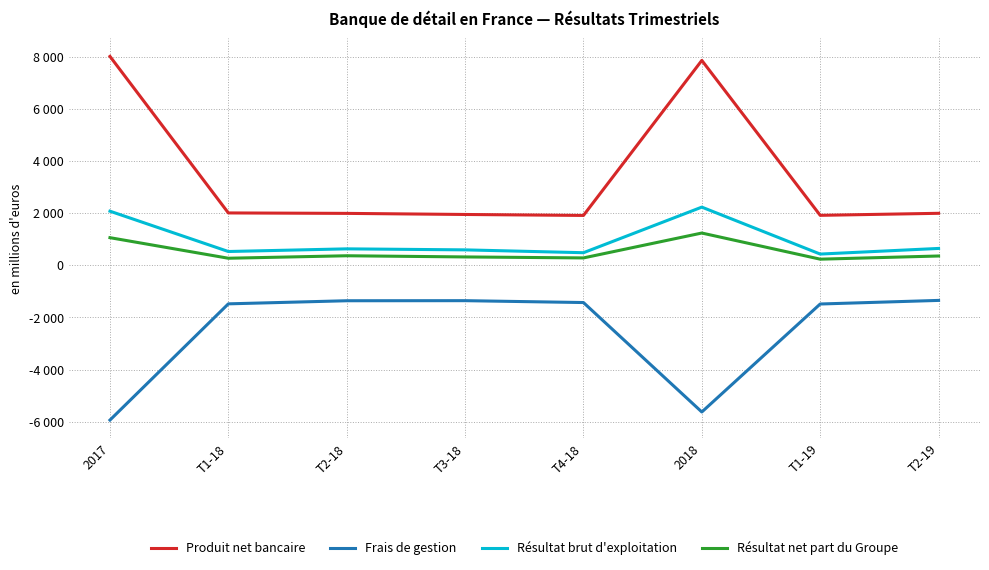

At which category does Résultat brut d'exploitation reach its first local peak?

T2-18